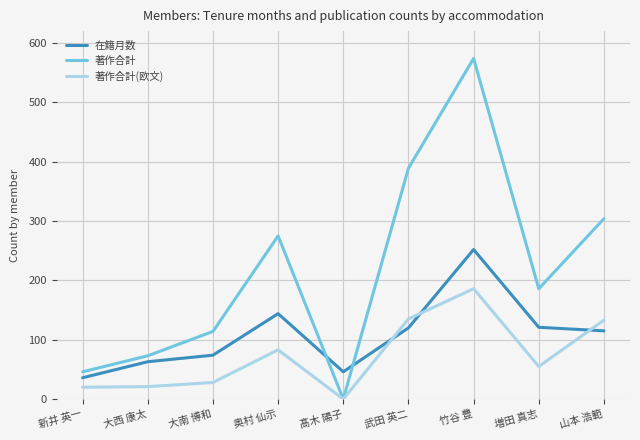

At 武田 英二, list the series in order from smallest to largest.

在籍月数, 著作合計(欧文), 著作合計